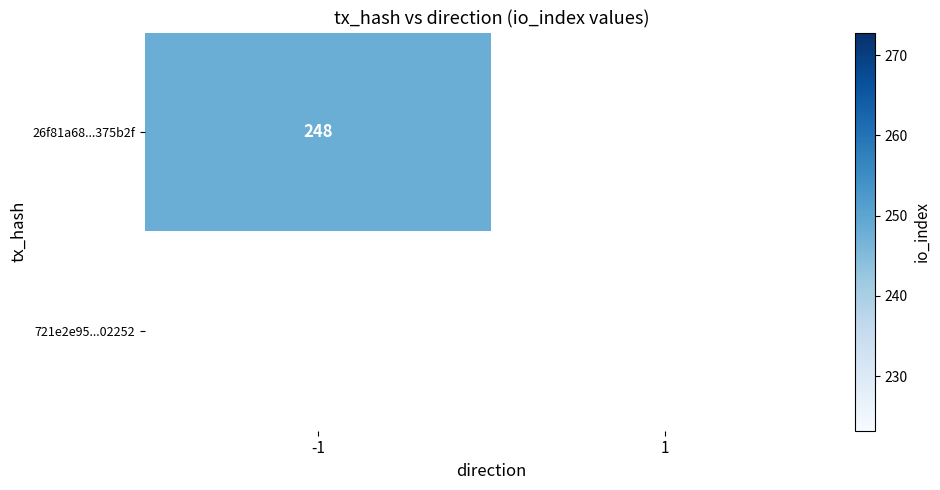

What is the approximate value of 26f81a68bf7870544bbff8db54ba3805e375b2f at io_index?

248